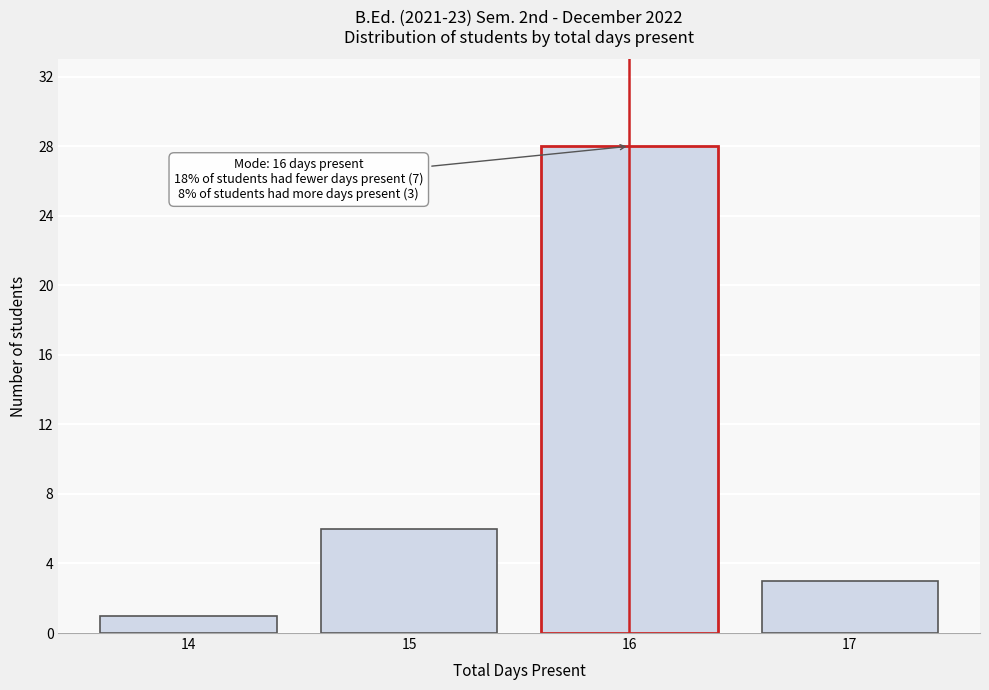

Reading left to right, transcribe all the data shown in this chart.

1	6	28	3